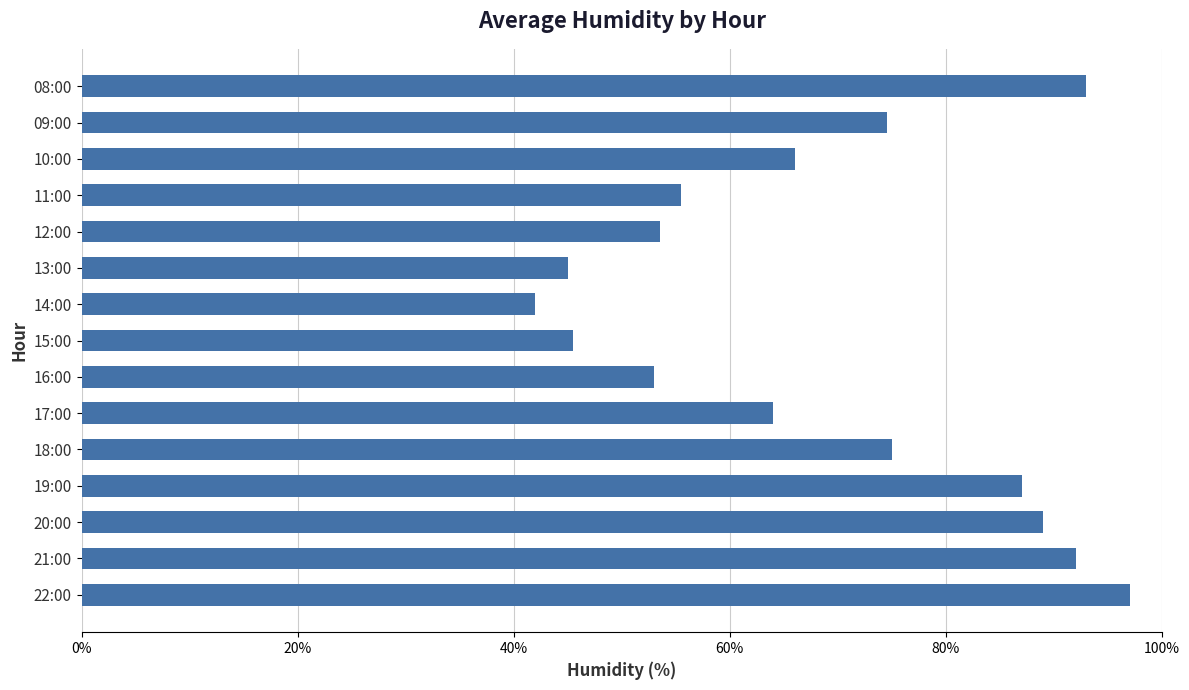

What is the approximate value at 10:00?

66.0